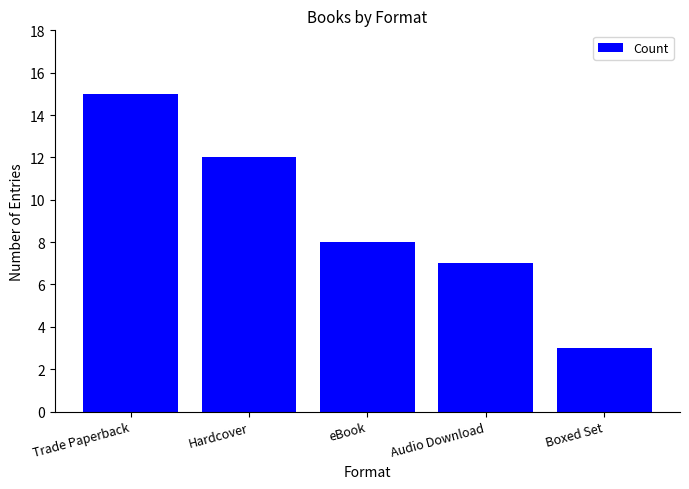

Rank the categories by value from highest to lowest.

Trade Paperback, Hardcover, eBook, Audio Download, Boxed Set